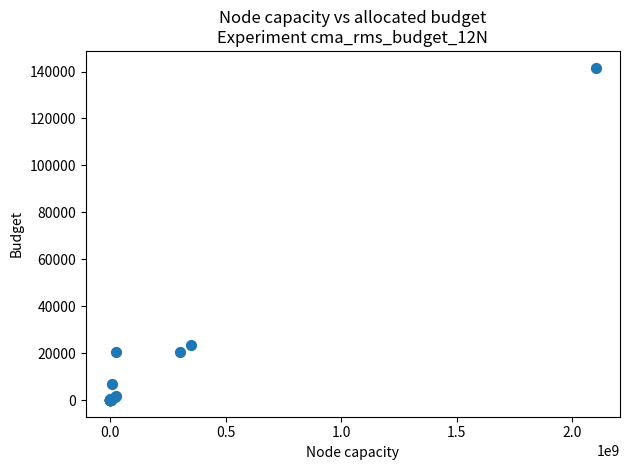

What Y value in the scatter plot is closest to 70839?

23518